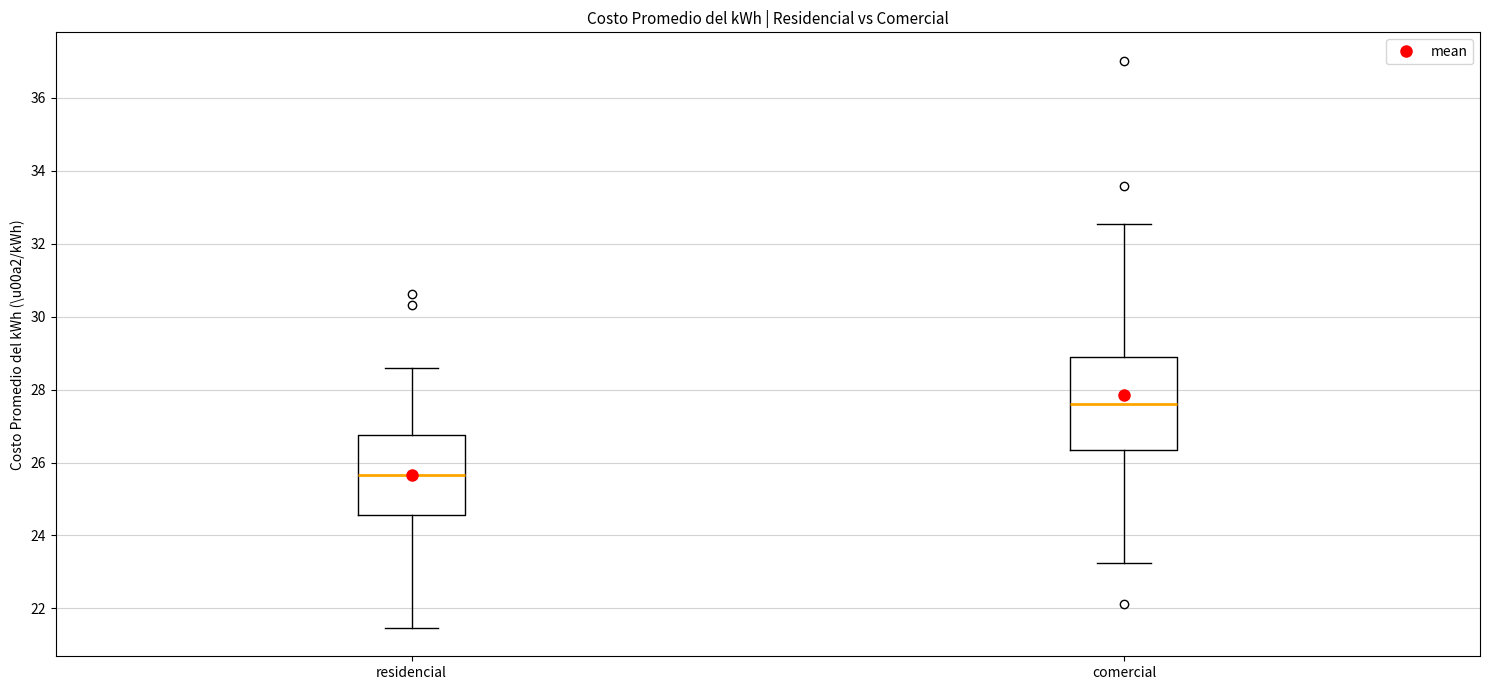

Where does the upper whisker of the box for residencial end on the y-axis? The values are not printed on the chart, so give them approximately, as read against the axis.

28.6